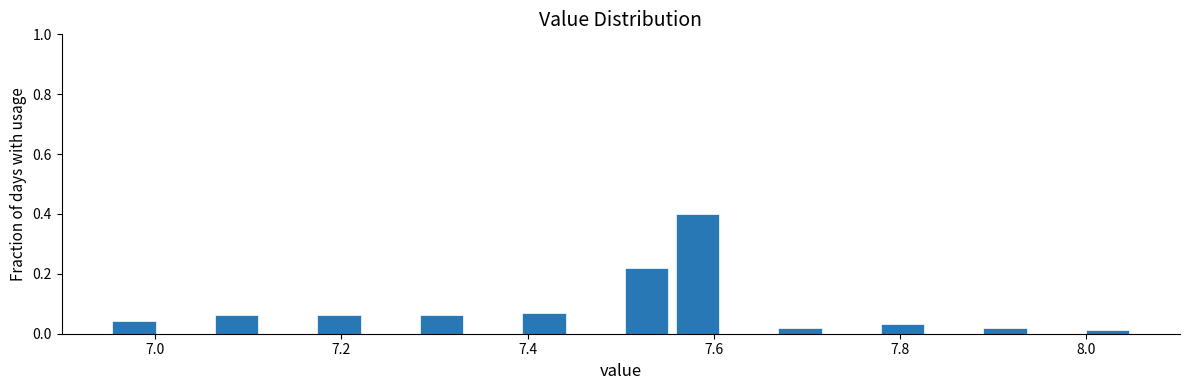

Around what value on the x-axis is the tallest bar? Give the approximate position of its centre, as read against the axis.

7.58